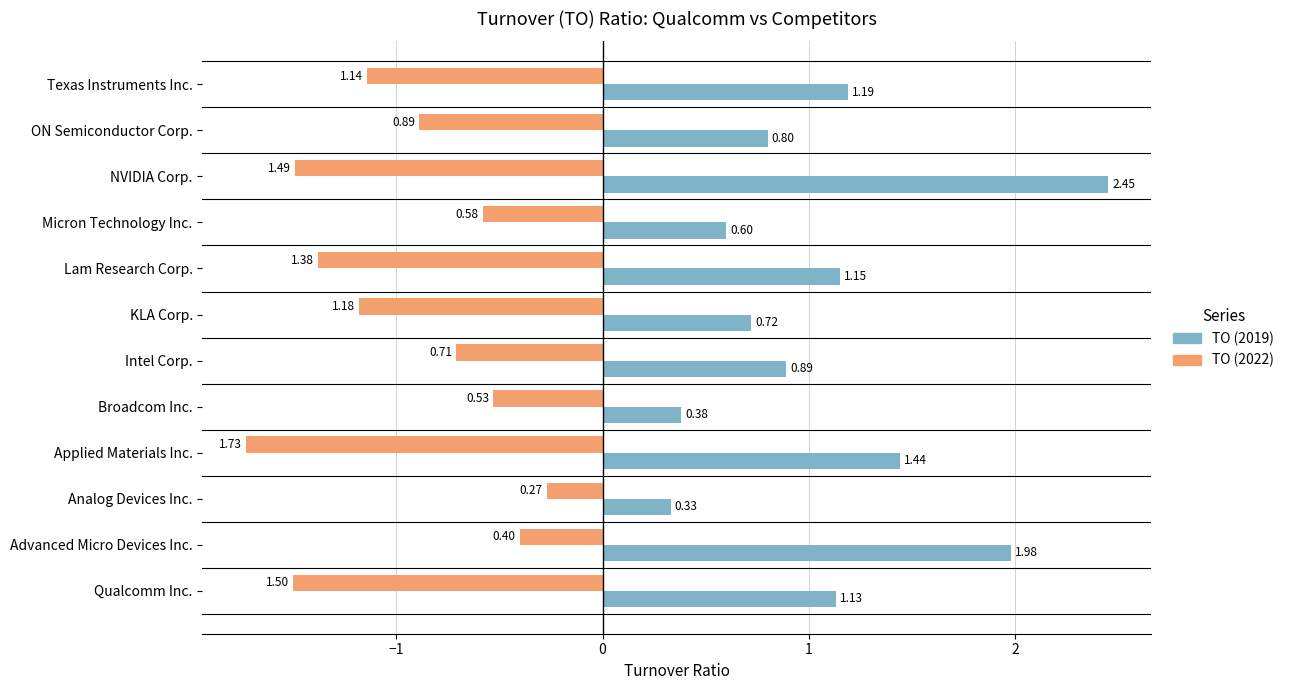

List the series in order of their peak value, lowest first.

TO (2022), TO (2019)